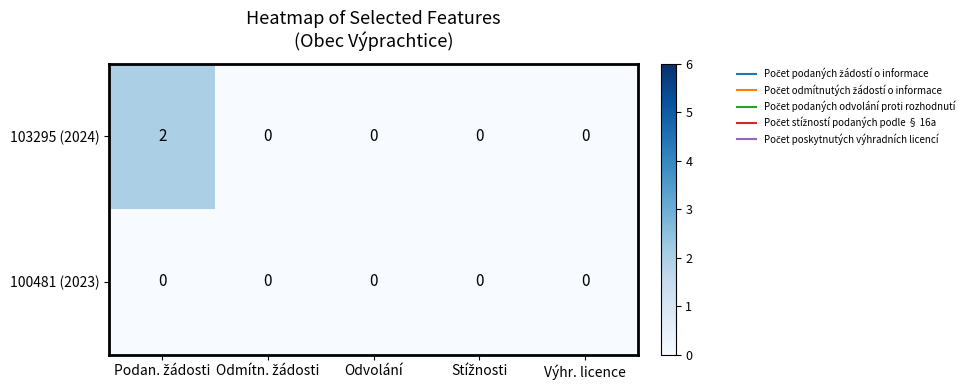

How many categories are shown in the chart?

5